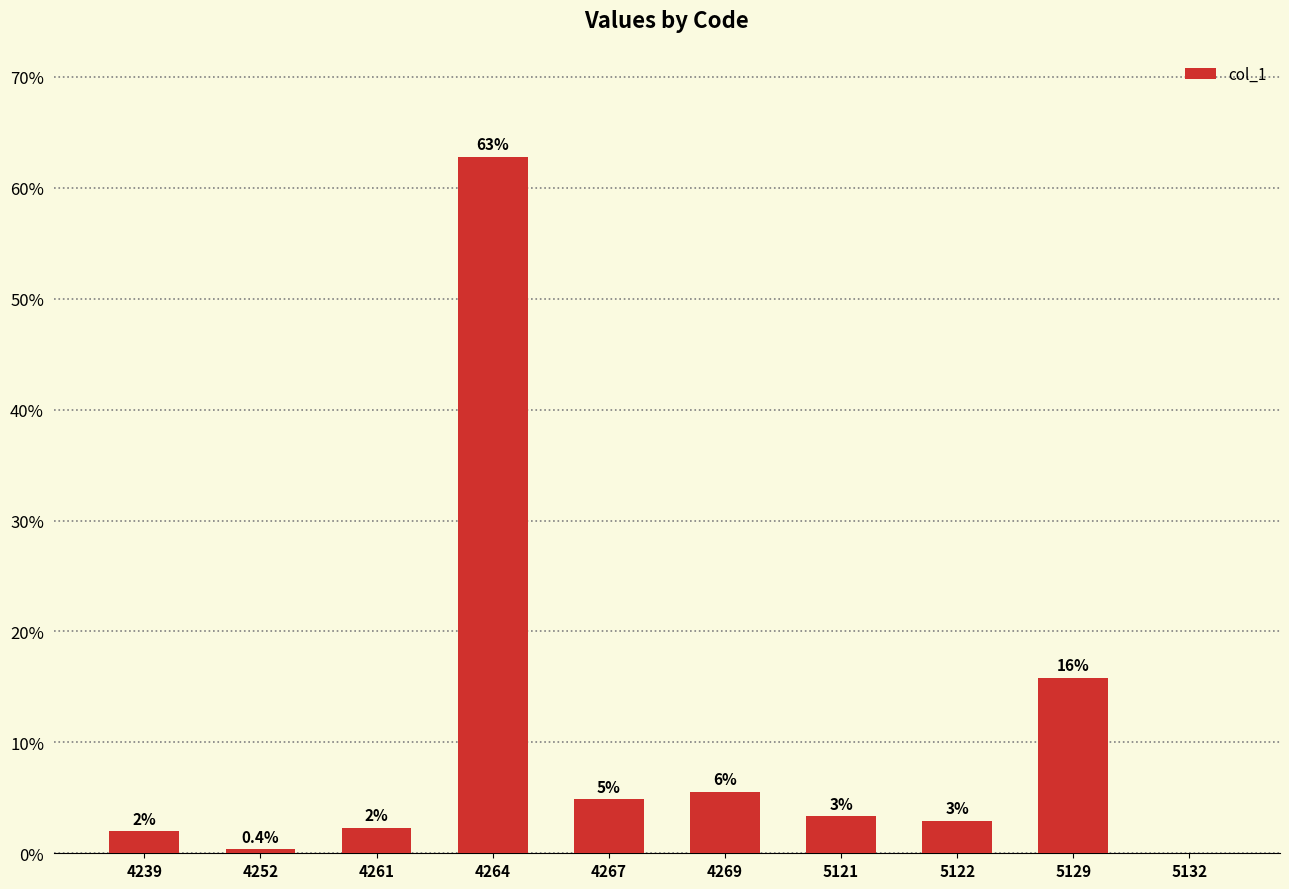

How many series are shown in this chart?

1